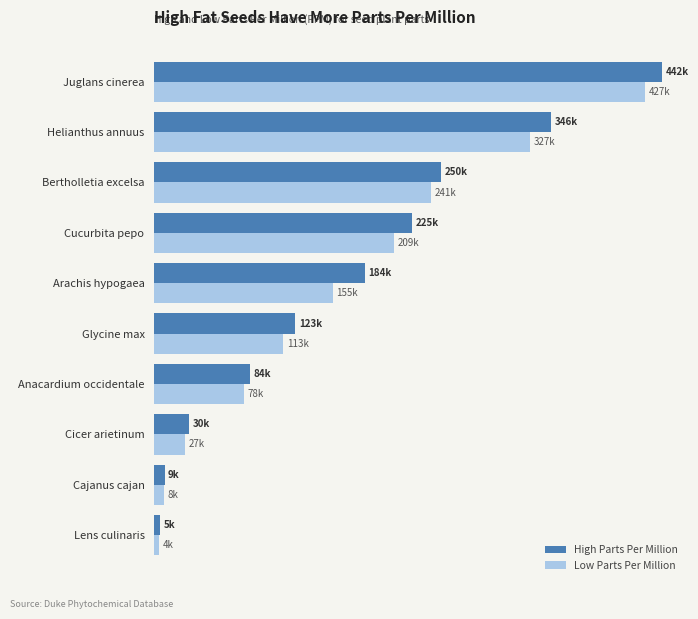

List the series in order of their overall mean, highest first.

High Parts Per Million, Low Parts Per Million